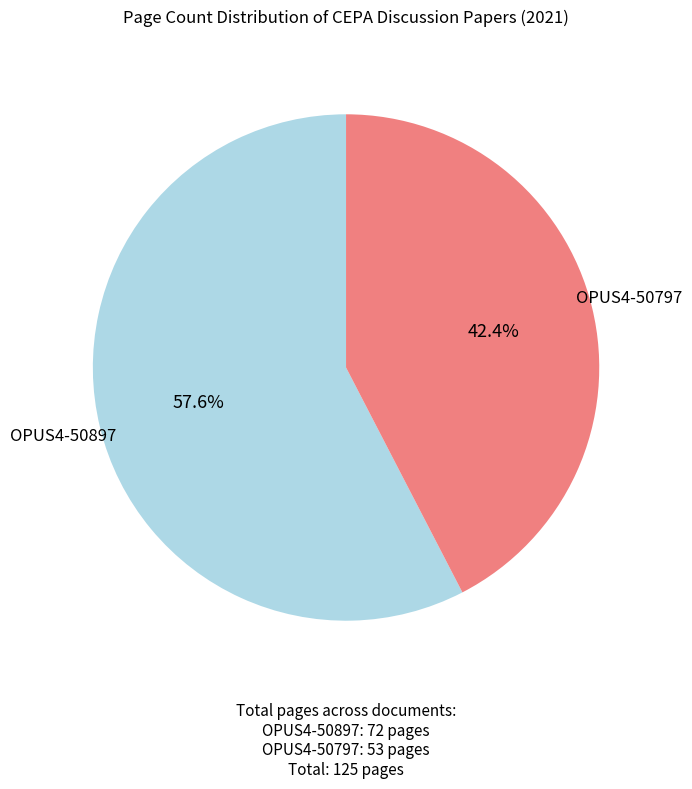

How many slices are in this pie chart?

2